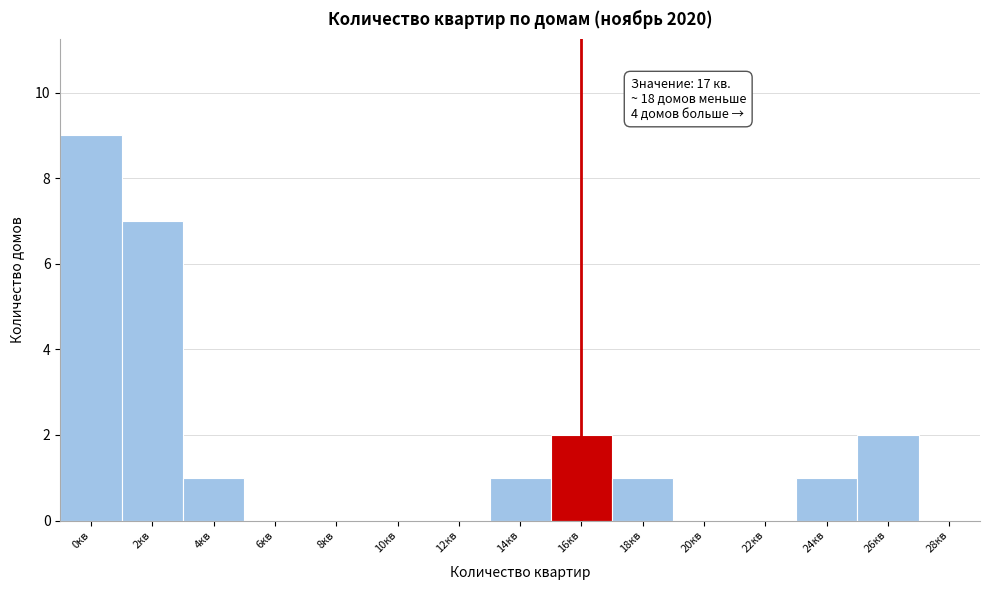

Reading right to left, what are all the values shown in this chart?

28кв=0	26кв=2	24кв=1	22кв=0	20кв=0	18кв=1	16кв=2	14кв=1	12кв=0	10кв=0	8кв=0	6кв=0	4кв=1	2кв=7	0кв=9